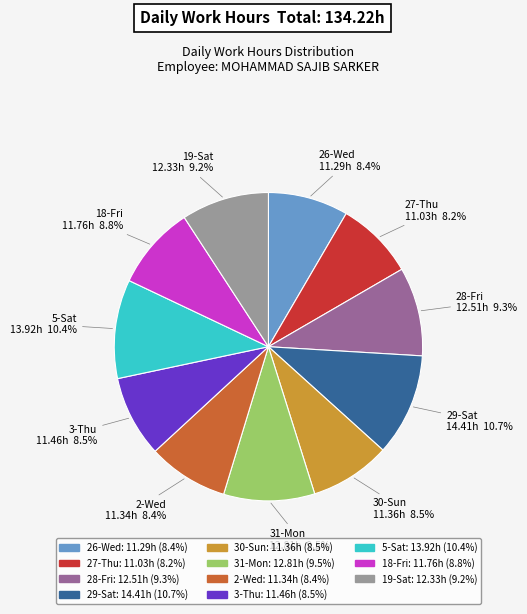

To the nearest percent, what portion does 2-Wed represent?

8%